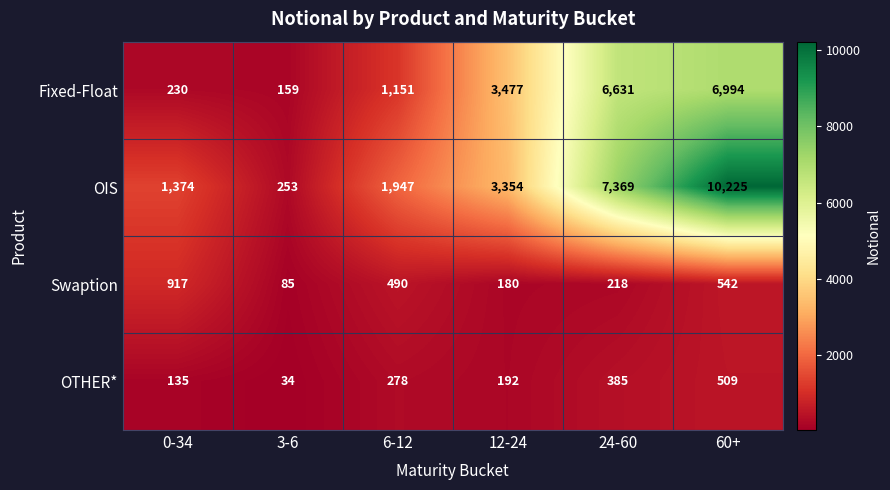

What is the maximum value shown in the chart?

10225